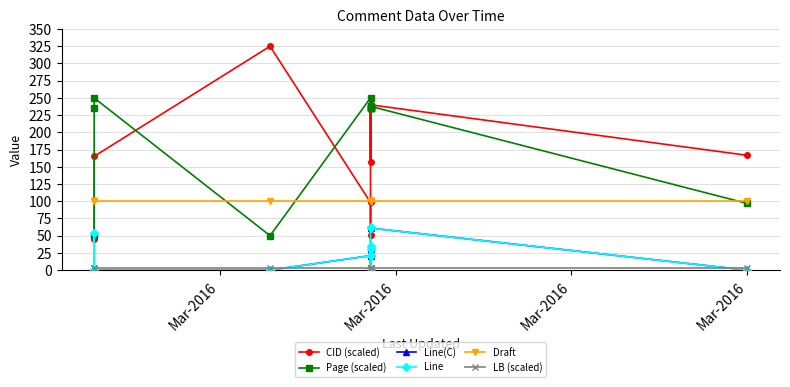

What is the total value across all series at Mar-2016?

198.3